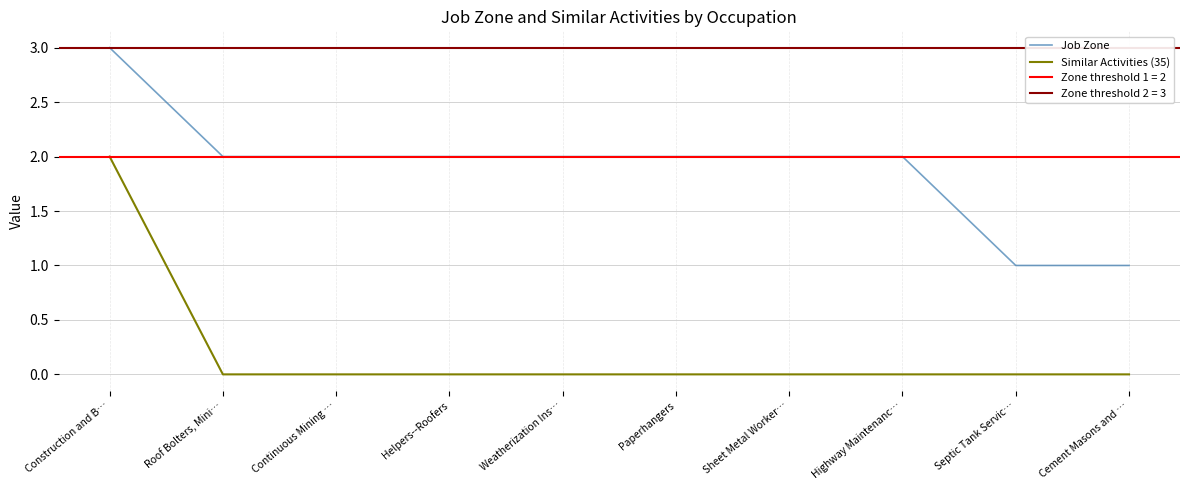

How many lines are shown in the chart?

2